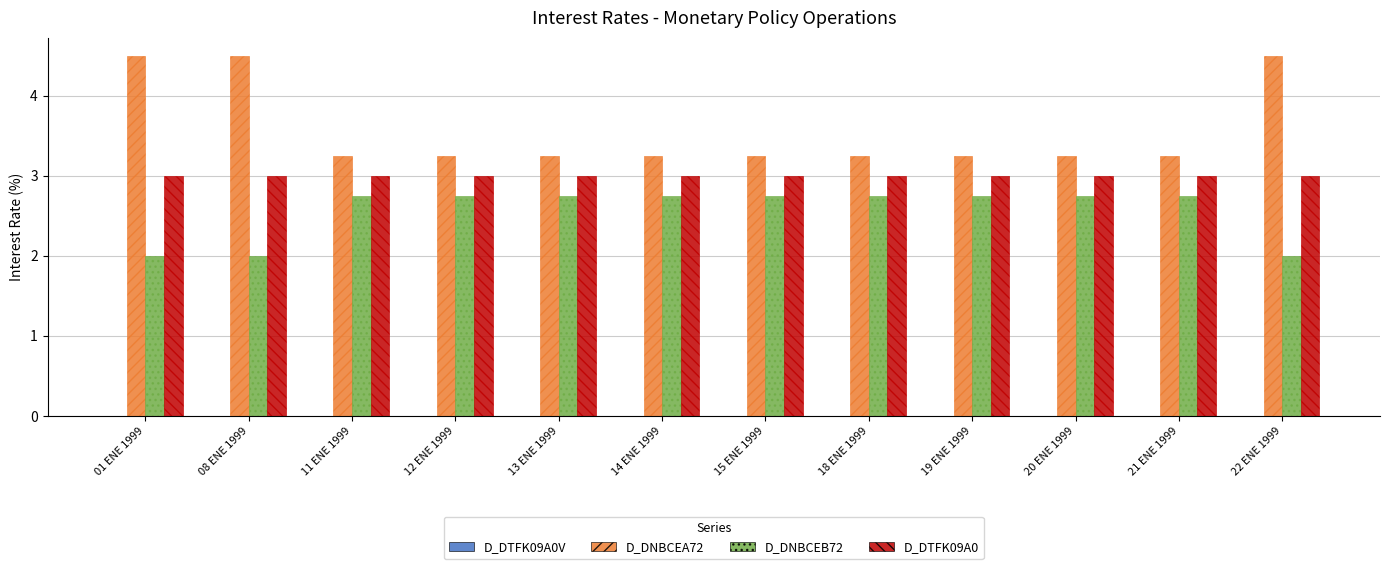

What is the minimum value for D_DTFK09A0?

3.0